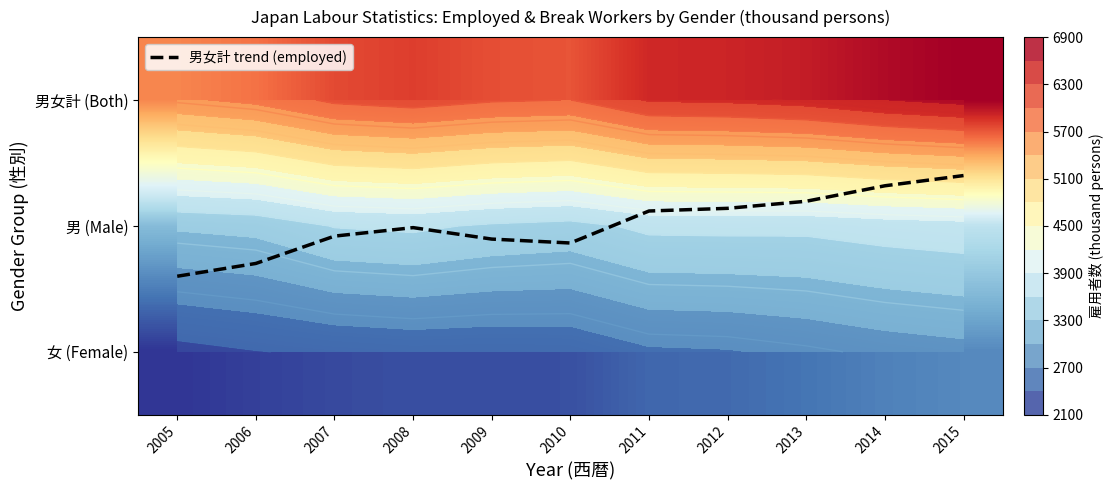

Is it true that 男女計 trend (employed) equals 0.6 at 2015?

True